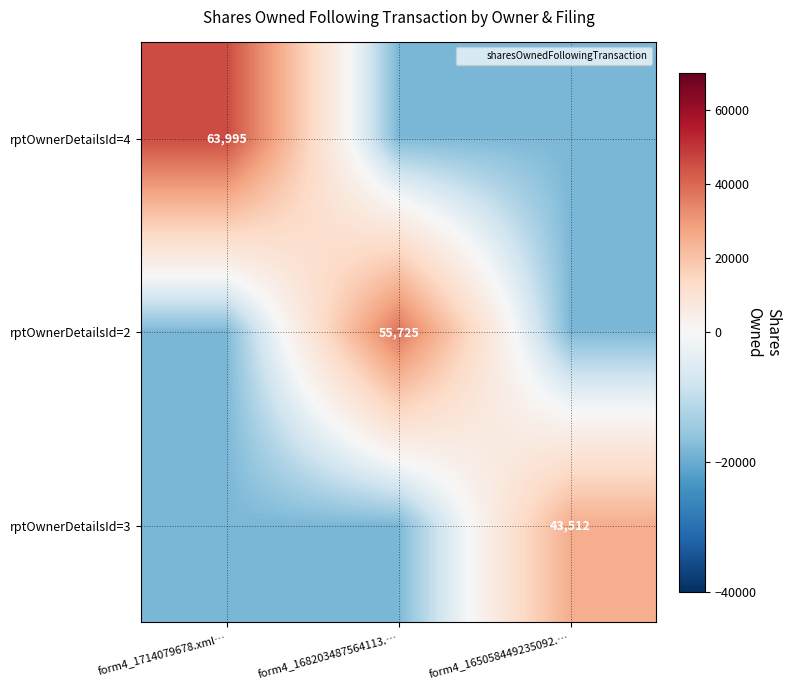

Rank the categories by rptOwnerDetailsId=4 value from highest to lowest.

form4_1714079678.xml…, form4_168203487564113.…, form4_165058449235092.…